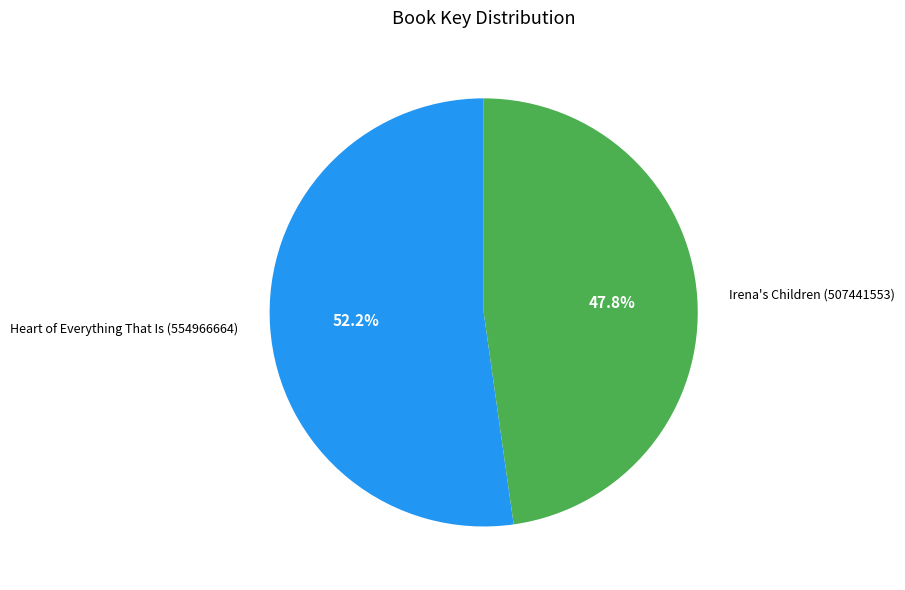

Count the number of slices in the pie.

2